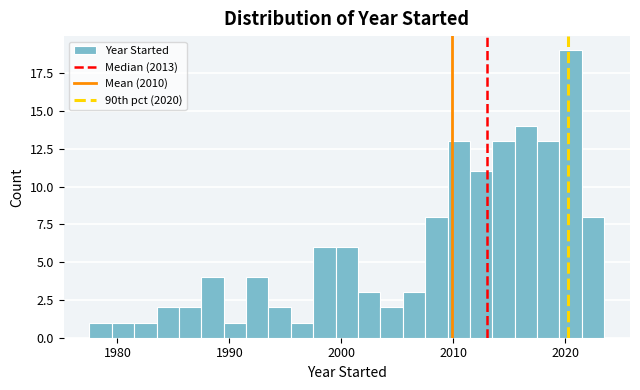

Around what value on the x-axis is the tallest bar? Give the approximate position of its centre, as read against the axis.

2021